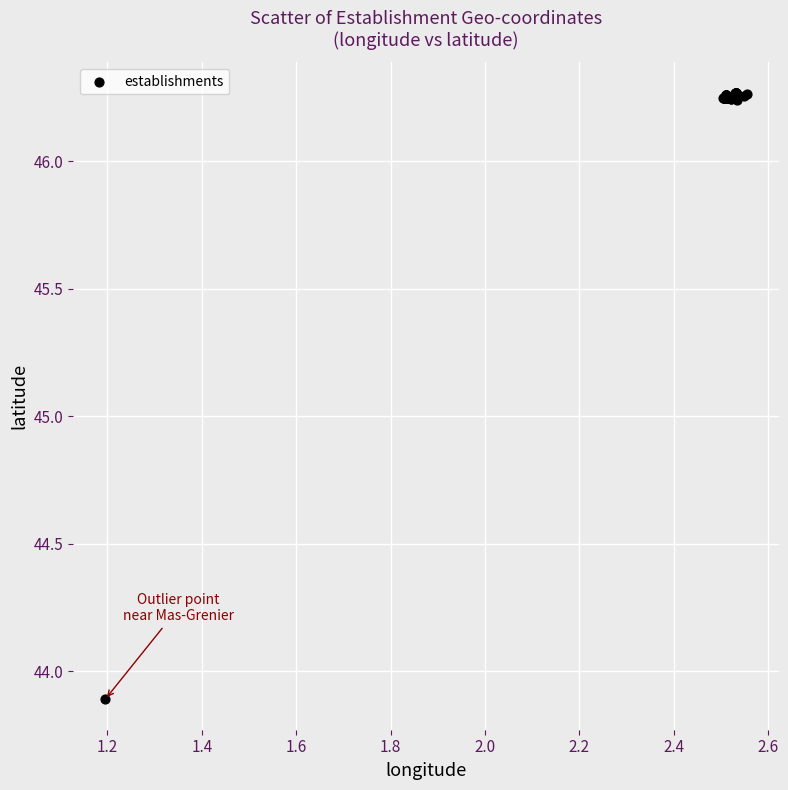

What Y value in the scatter plot is closest to 45?

43.9